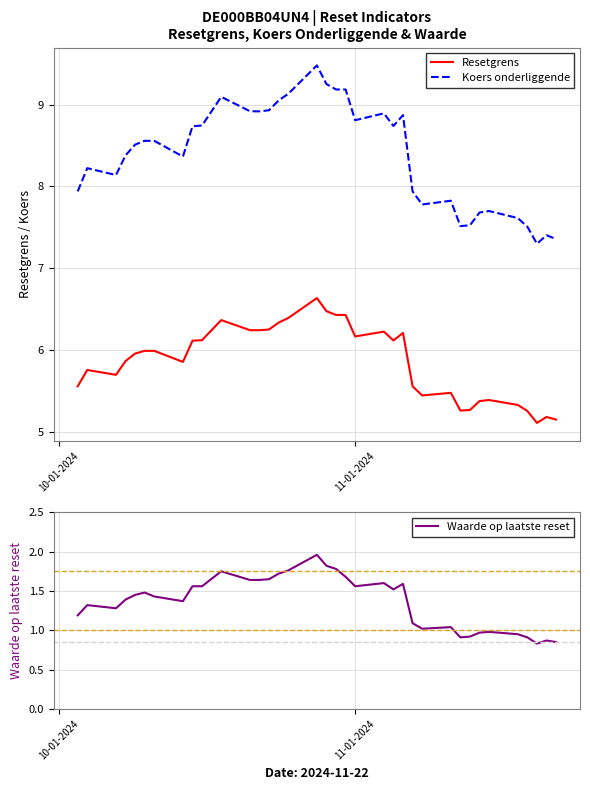

True or false: Waarde op laatste reset and Resetgrens cross at least once.

False